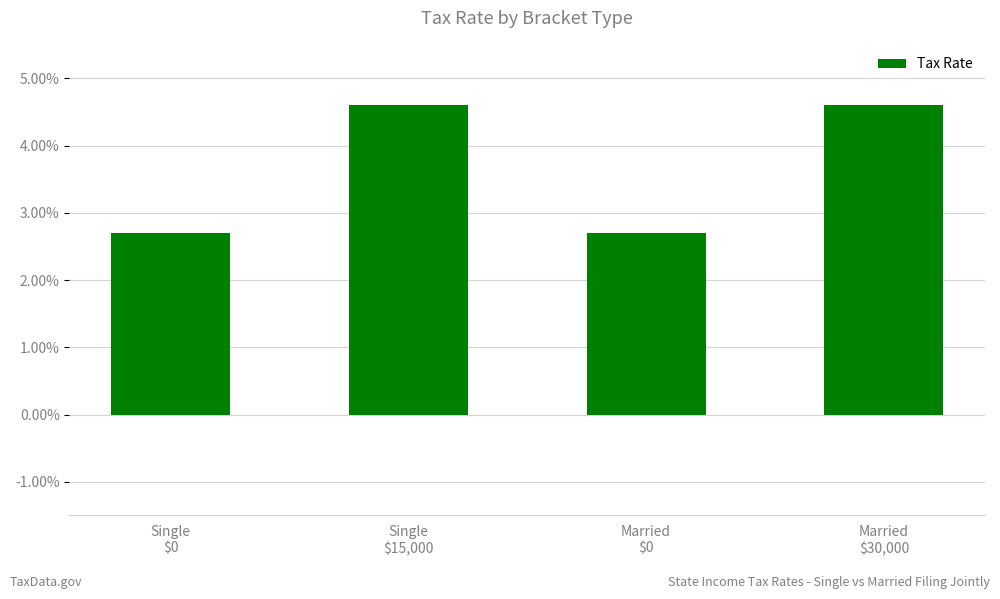

What is the greatest value displayed?

4.6